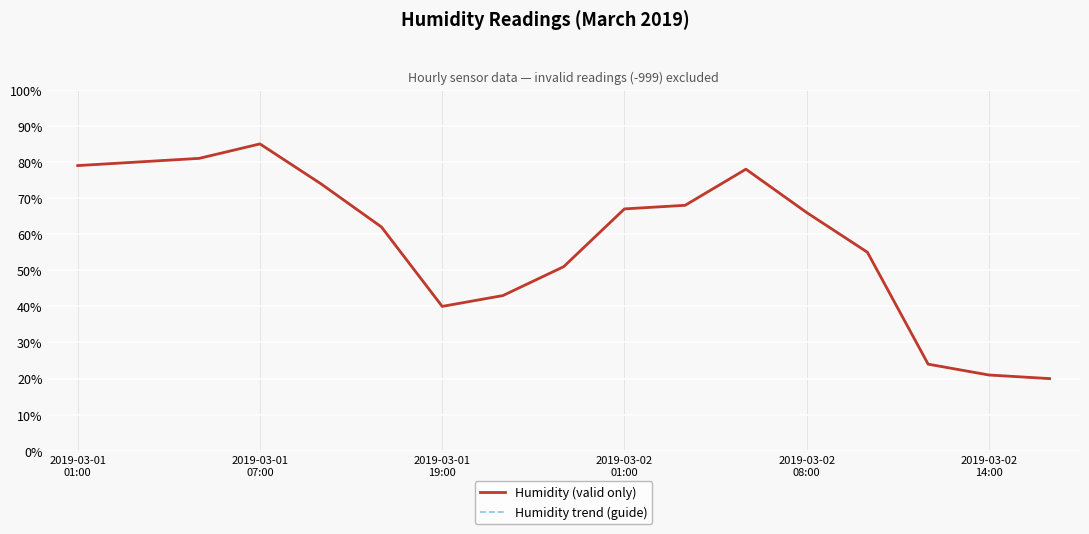

Does the chart have visible grid lines?

Yes